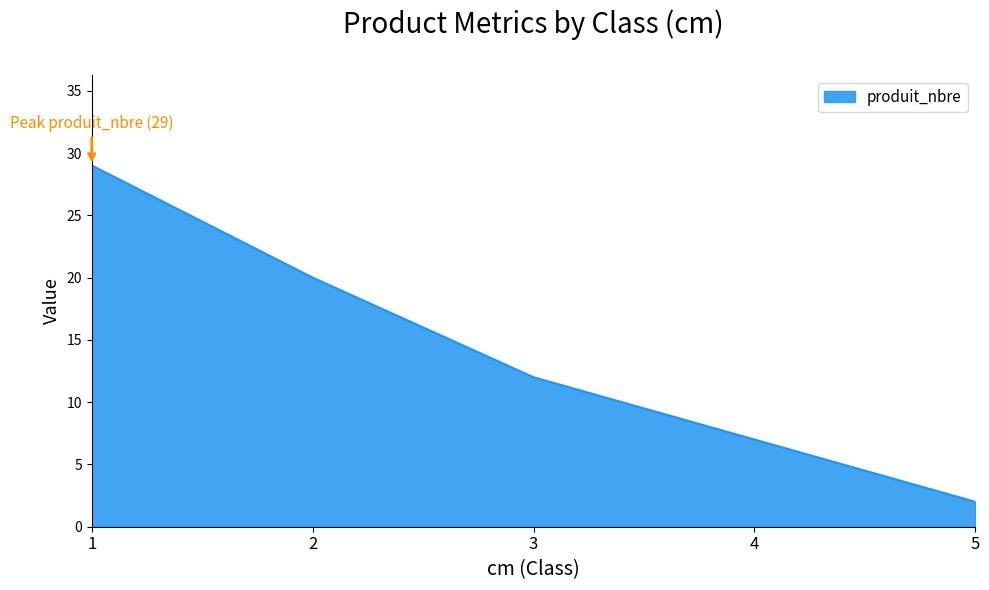

List the labels in order of value, smallest first.

5, 4, 3, 2, 1